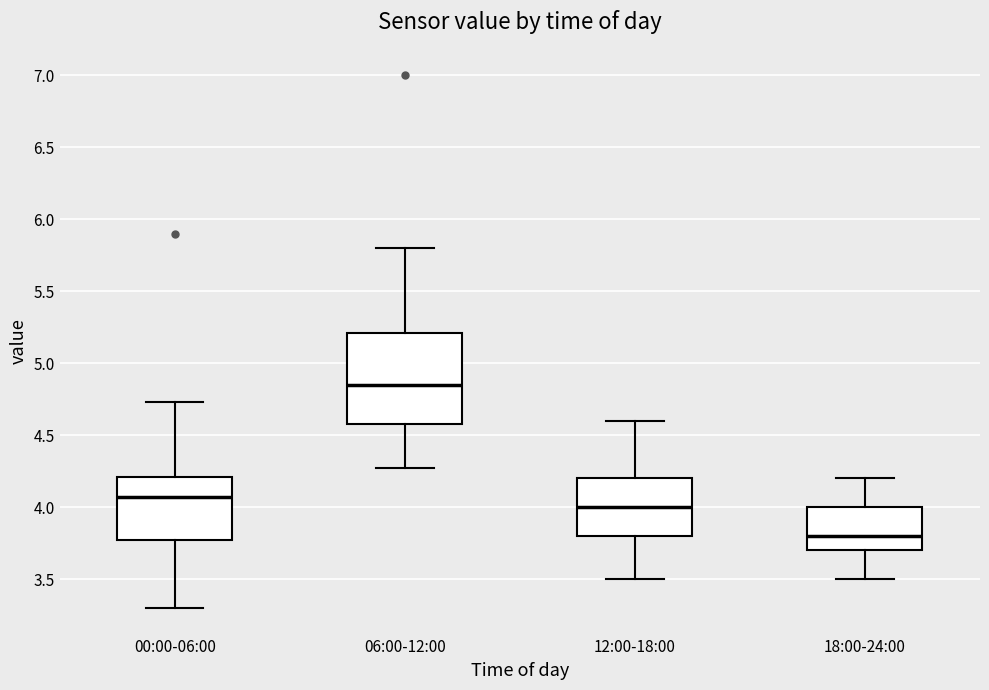

Which box's median line is the lowest?

18:00-24:00